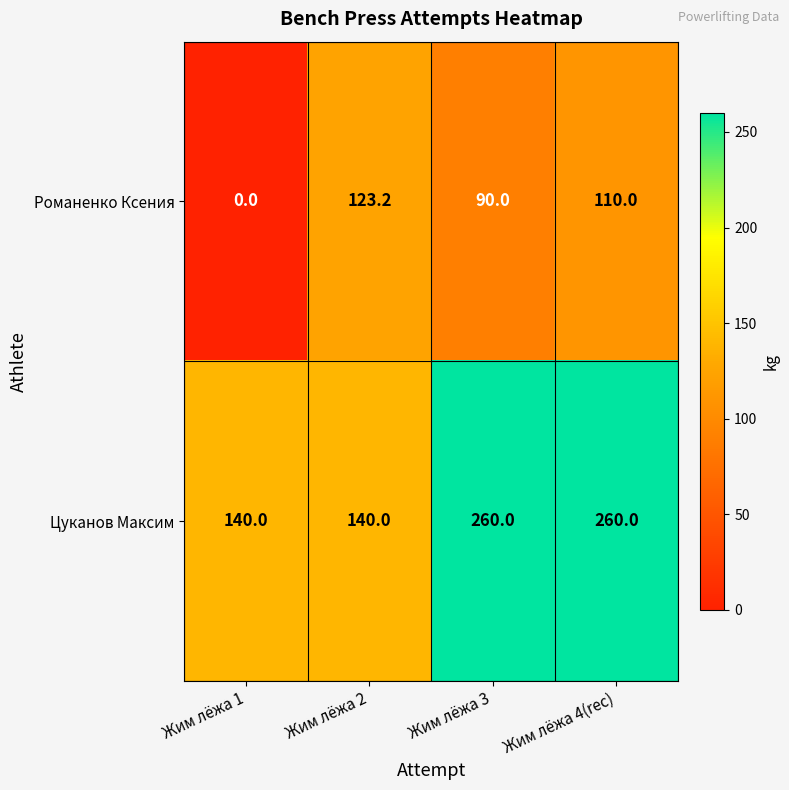

Is the value of Цуканов Максим at Жим лёжа 2 greater than the value of Романенко Ксения at Жим лёжа 2?

Yes